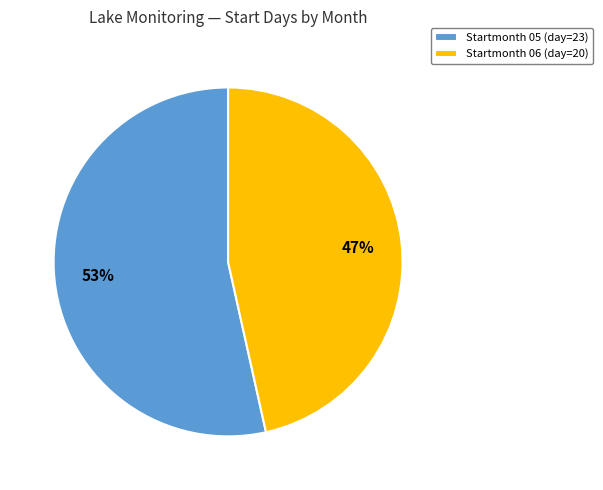

Is it true that Startmonth 05 (day=23) is 53% of the pie?

True